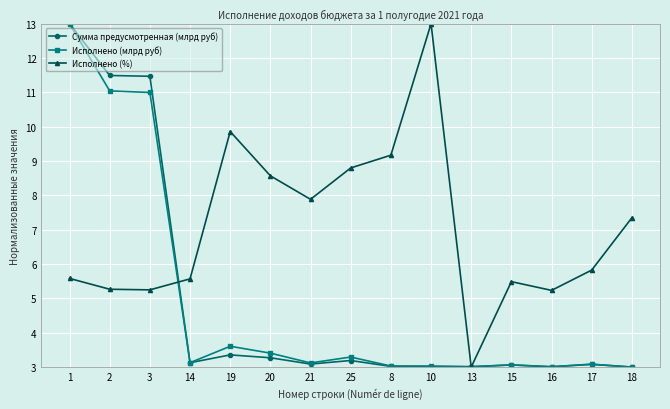

What is the sum of all Сумма предусмотренная (млрд руб) values?

73.2